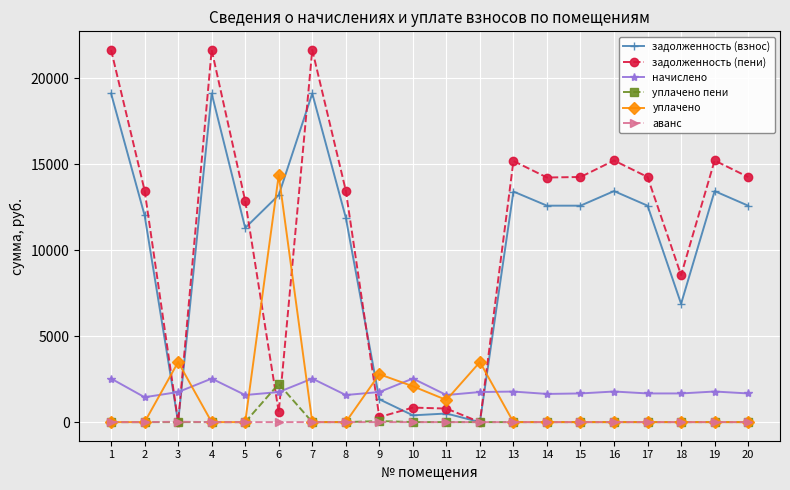

What is the greatest value displayed?

21637.0